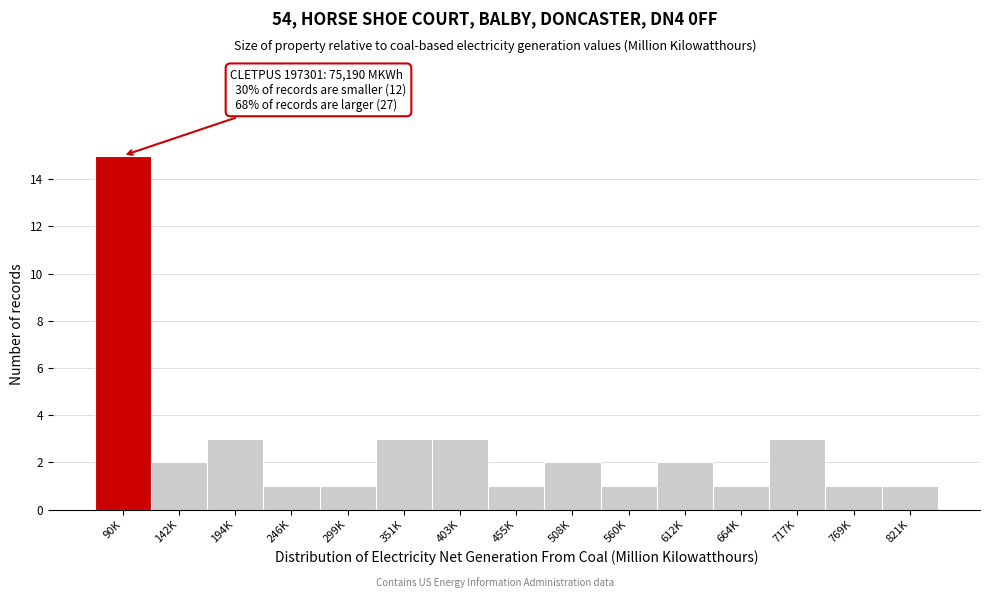

Reading right to left, what are all the values shown in this chart?

821K=1	769K=1	717K=3	664K=1	612K=2	560K=1	508K=2	455K=1	403K=3	351K=3	299K=1	246K=1	194K=3	142K=2	90K=15